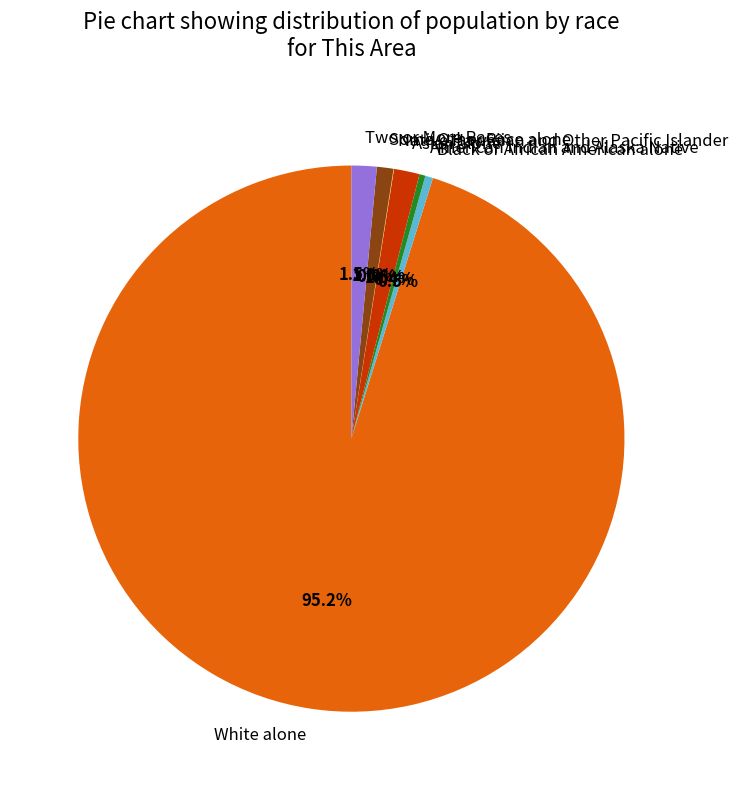

Is there any slice that represents more than half of the pie?

Yes